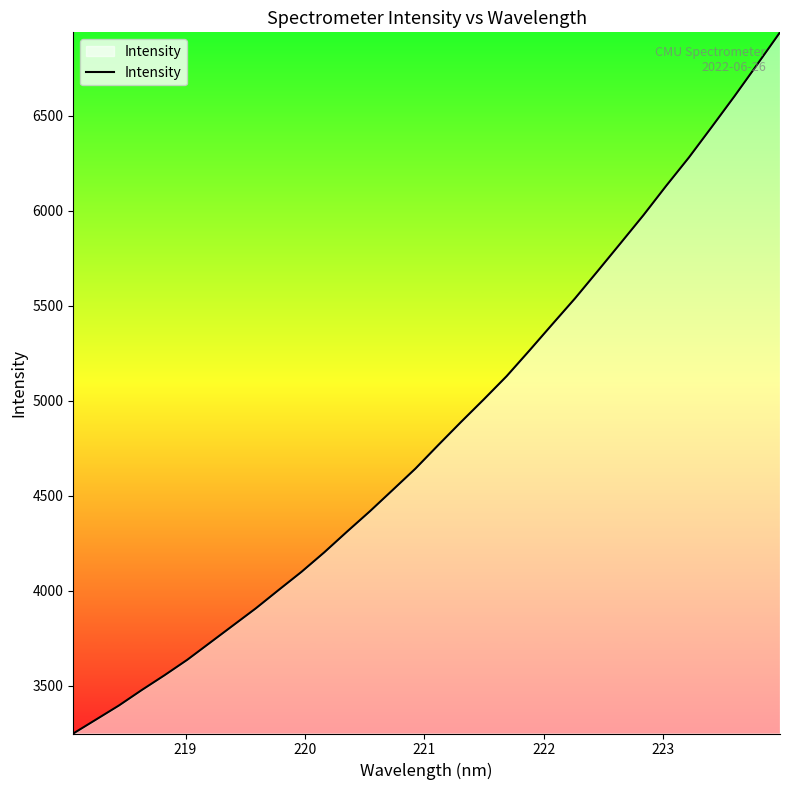

What is the smallest value displayed?

3247.8